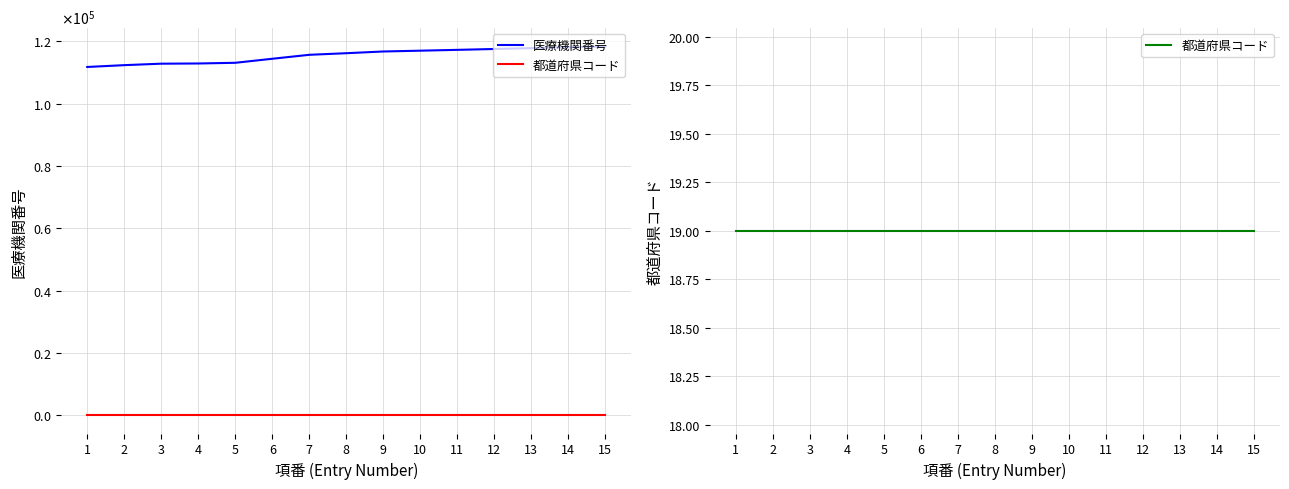

Which has a higher value, 9 or 3?

9